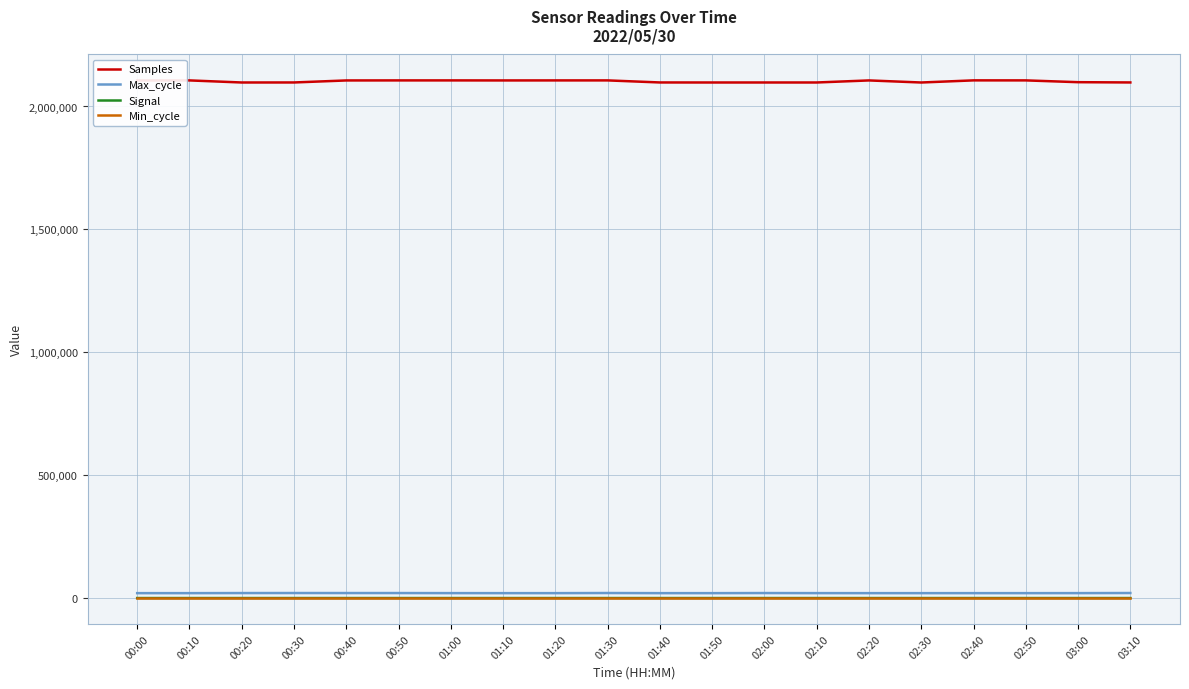

What is the minimum value shown in the chart?

-48